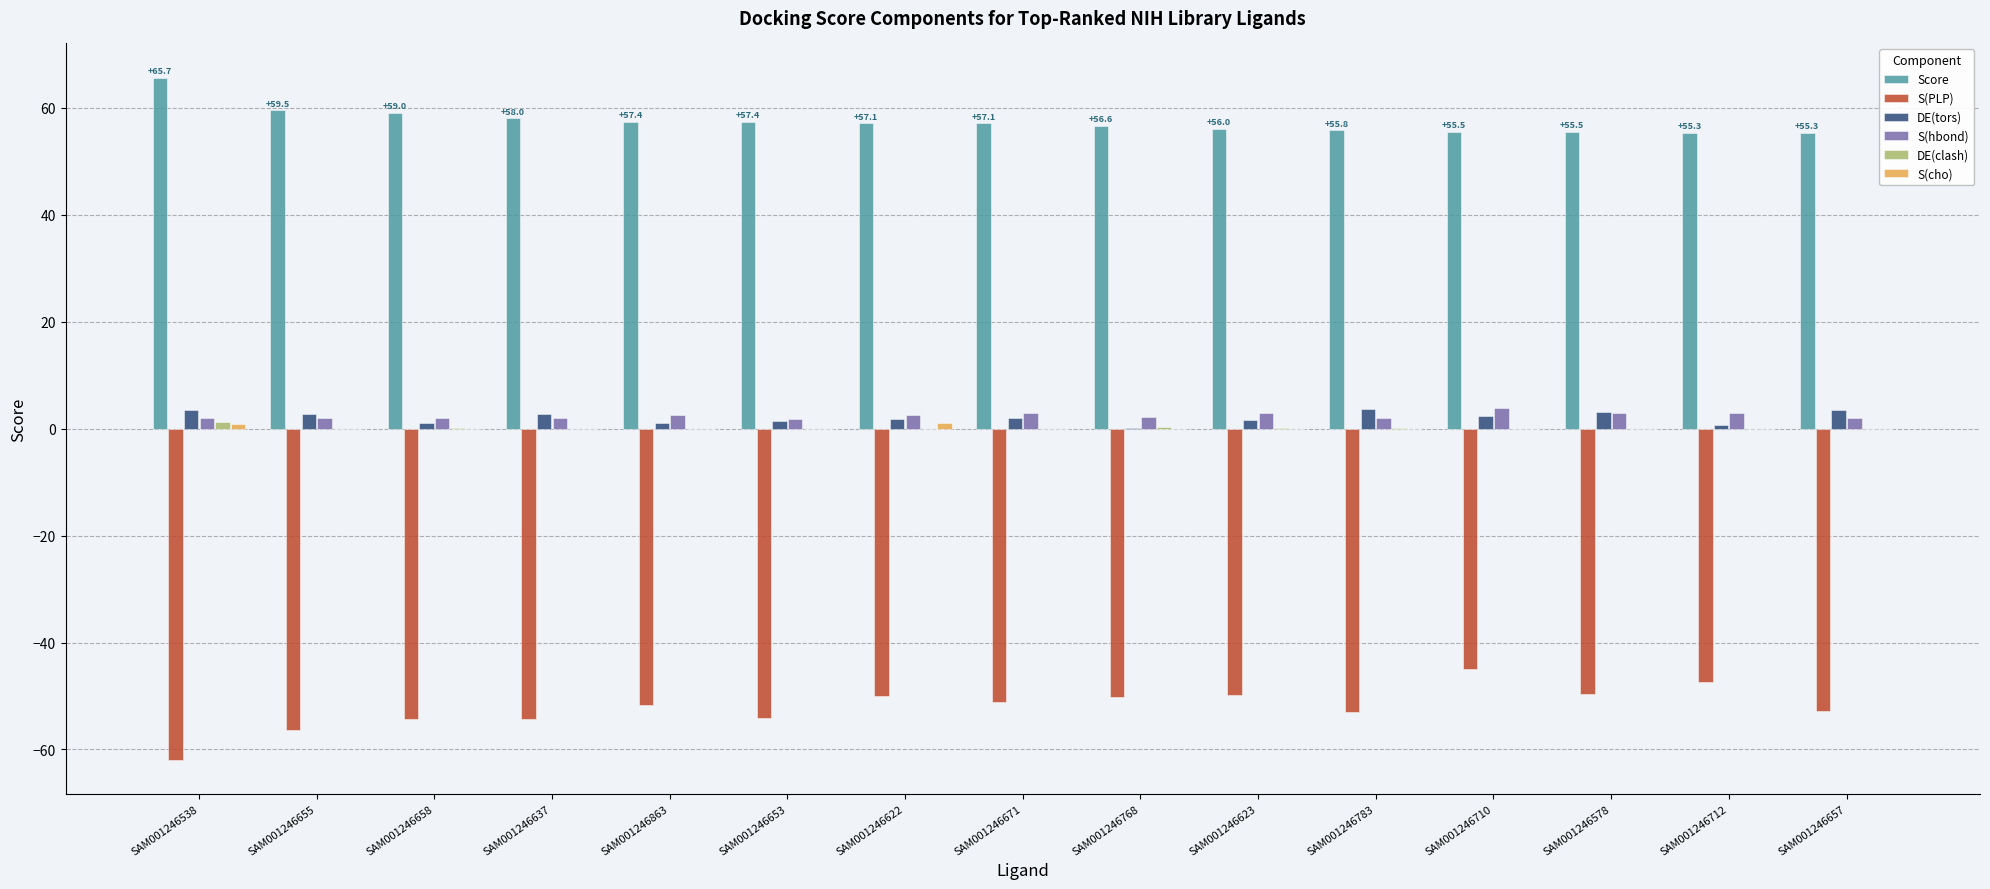

The value of Score at SAM001246657 is 37.9. True or false?

False